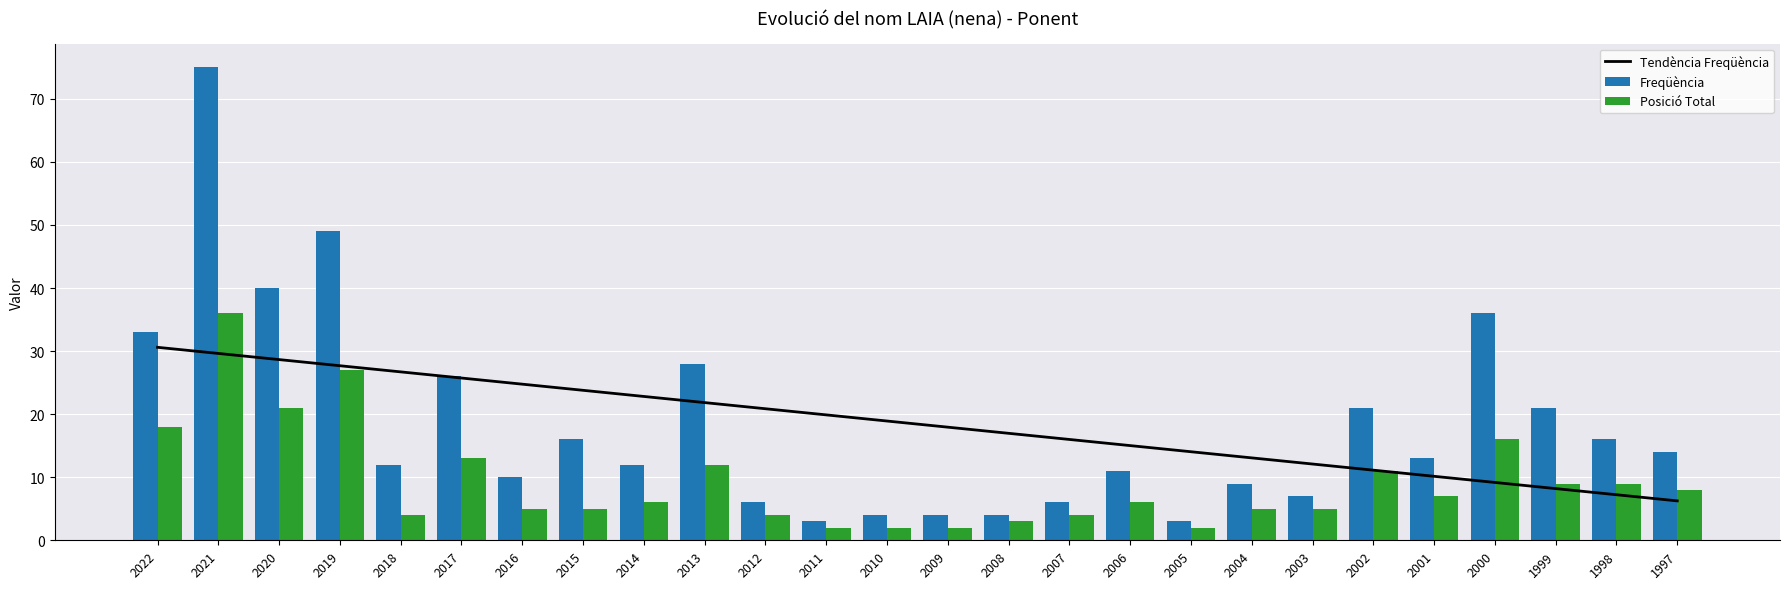

What is the sum of the Freqüència values at 2002 and 2017?

47